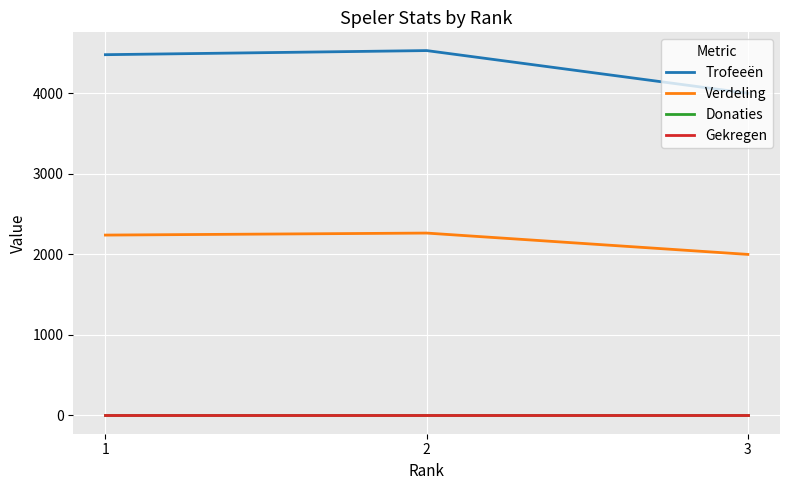

Is this an area chart (filled region under the line)?

No